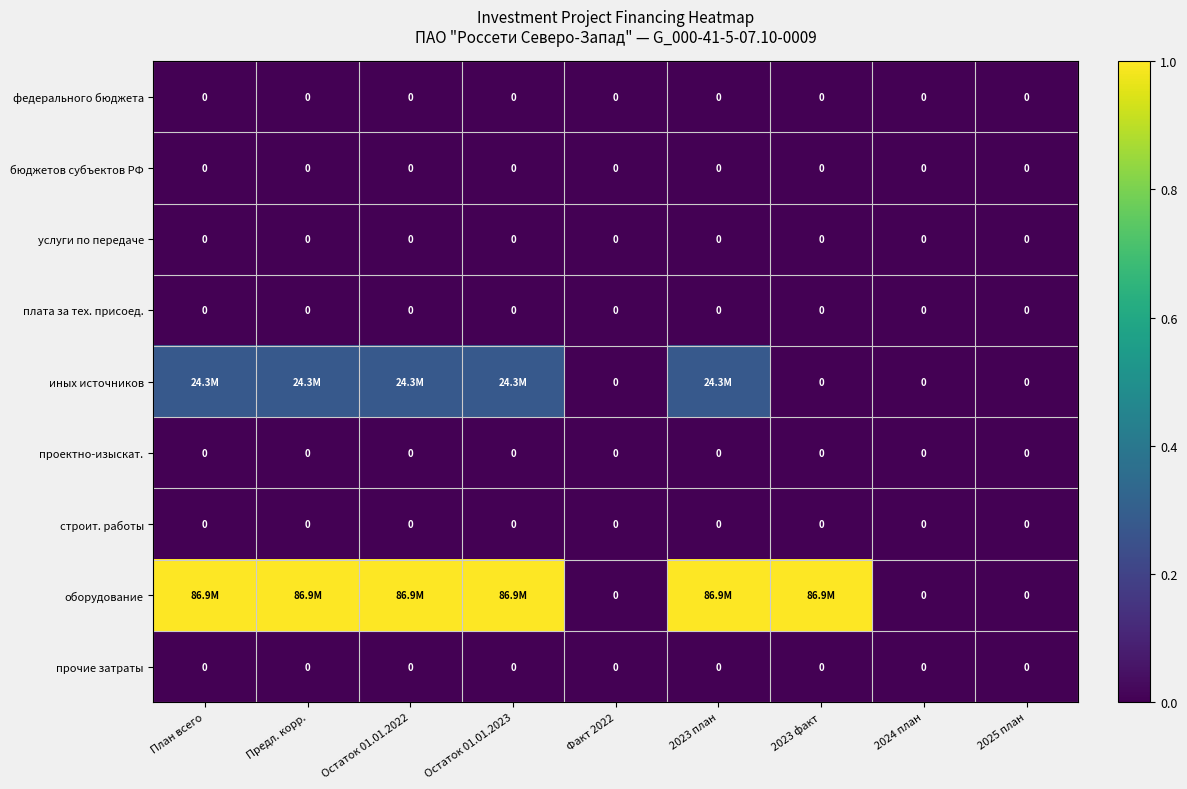

Which series has the largest range (max minus min)?

оборудование